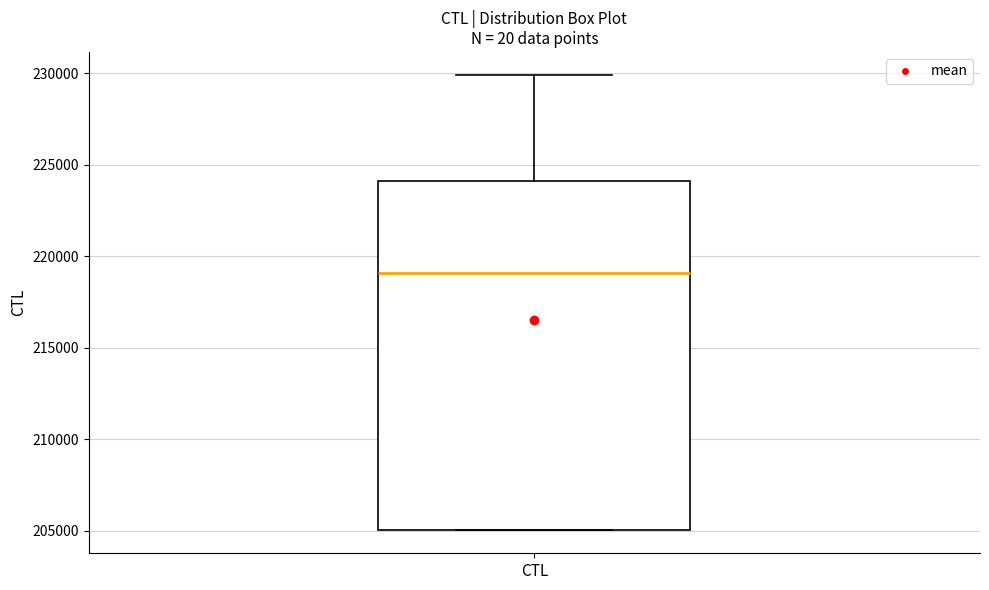

Transcribe this box plot: give where the median line is, the range the box spans, and where the two whiskers end, as read against the y-axis. The values are not printed on the chart, so give them approximately, as read against the axis.

median 219000, box 205000 to 224000, whiskers 205000 to 230000